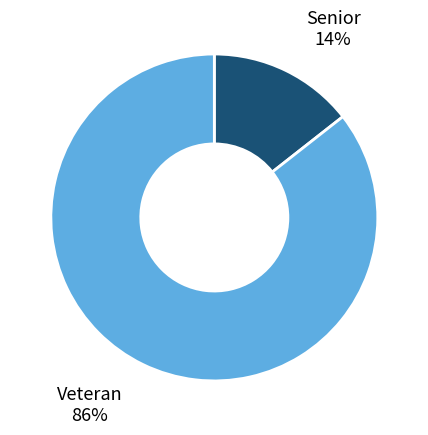

Which has a higher value, Senior or Veteran?

Veteran